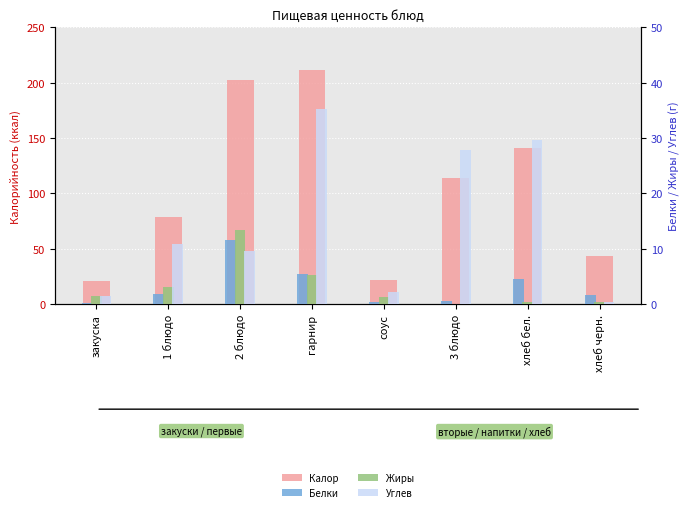

What is the value of the Белки bar at the 1st from the left?

0.2